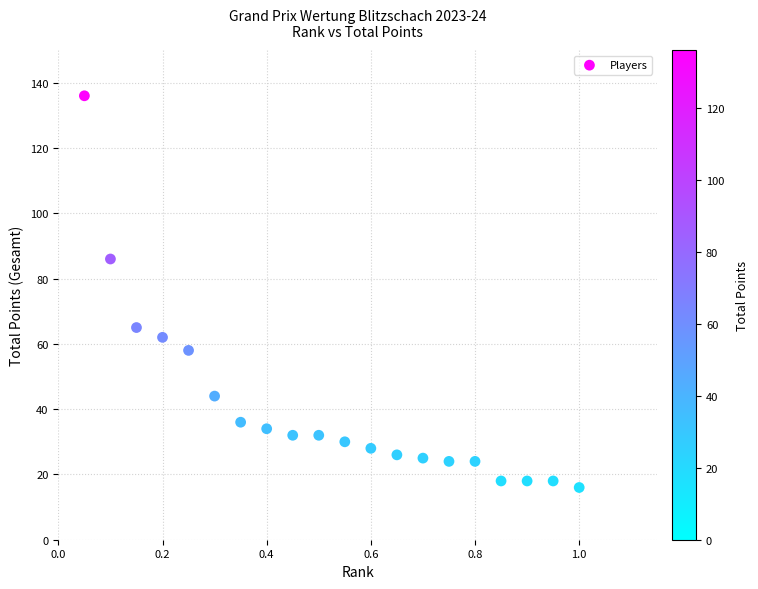

What is the range of Y values (max minus min)?

120